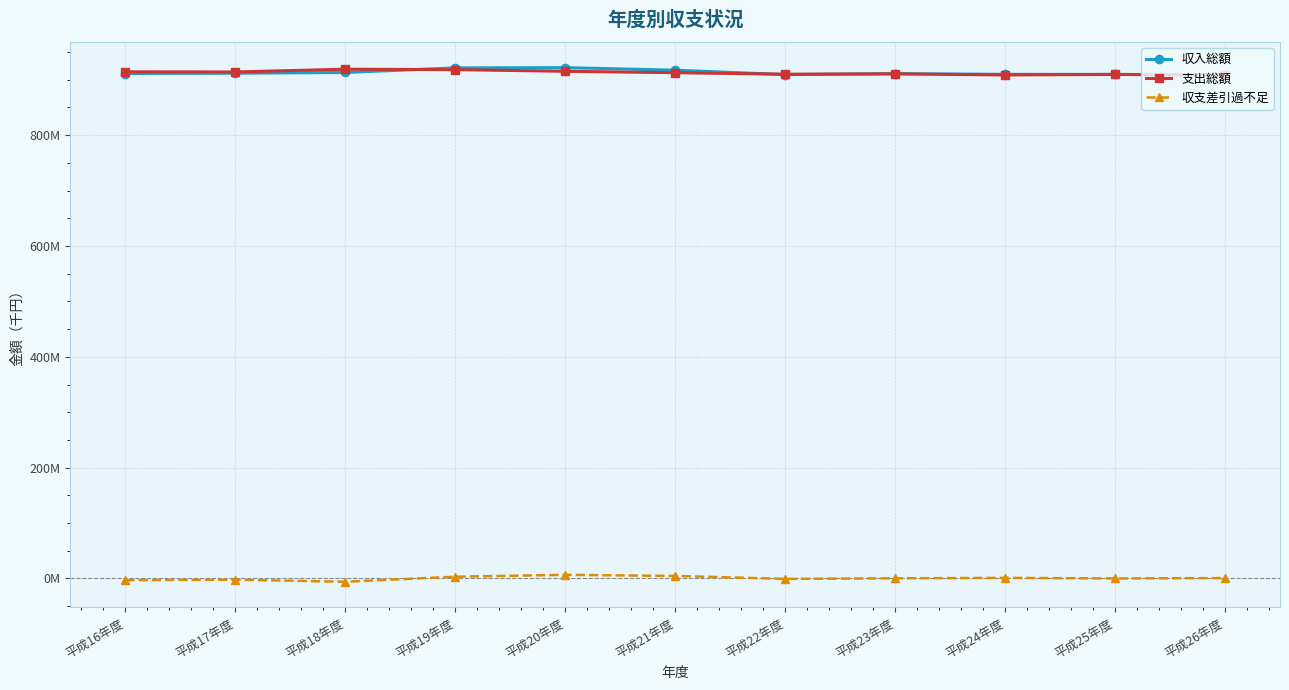

What is the difference between the highest and lowest values at 平成16年度?

917341879